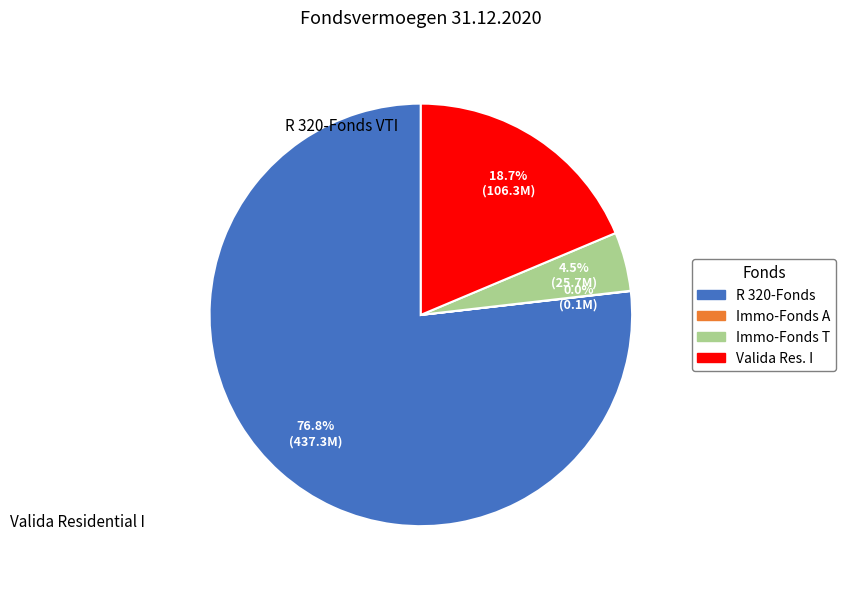

Is there a majority slice in this chart?

Yes